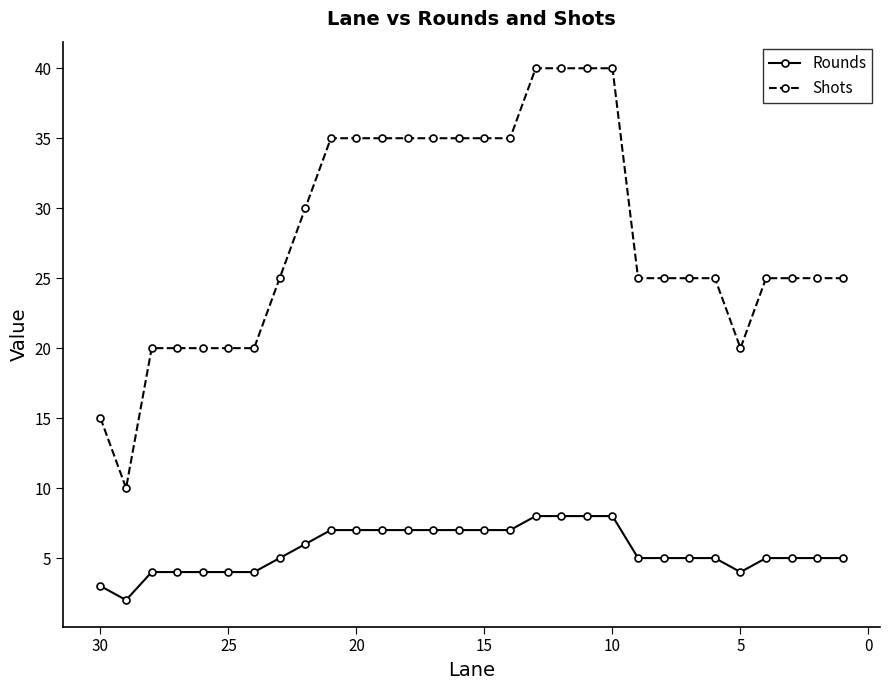

What are all the series names shown in the legend?

Rounds, Shots